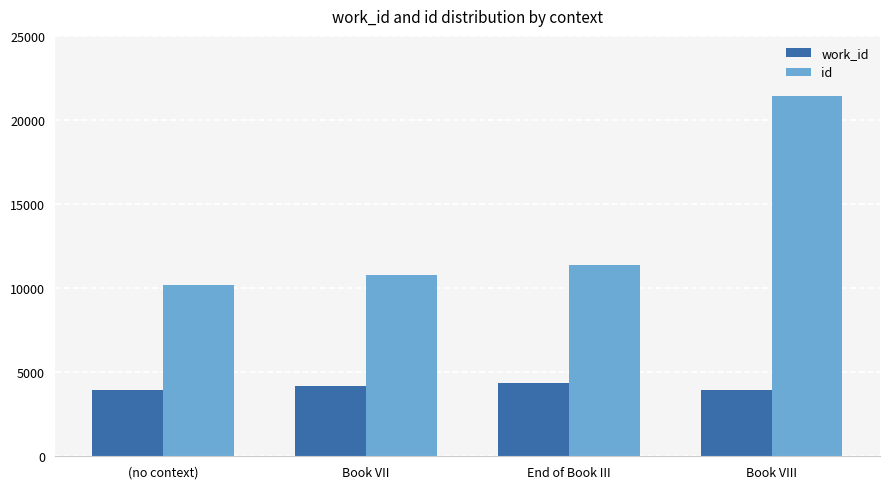

Which series has the largest range (max minus min)?

id